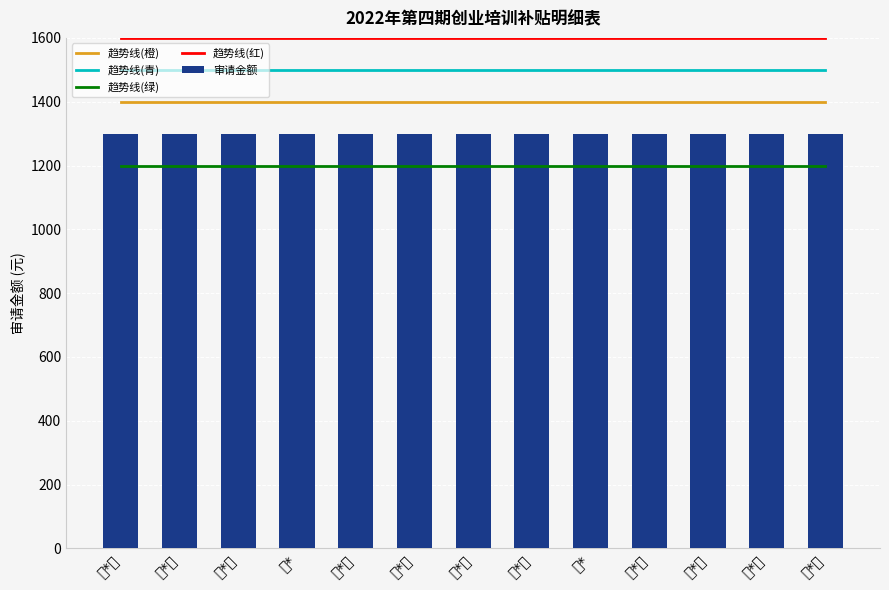

Is the value of 趋势线(绿) at 李*武 greater than the value of 趋势线(红) at 闫*军?

No